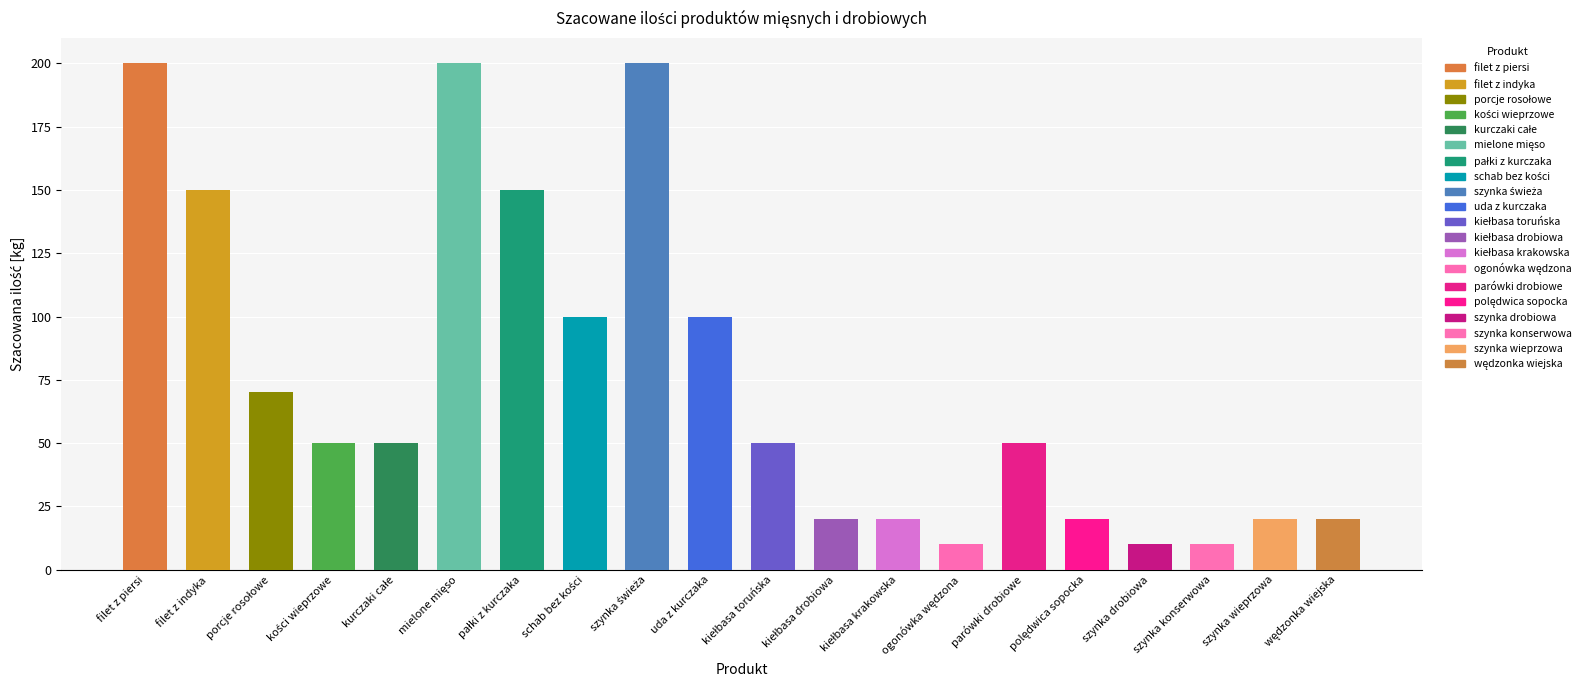

What is the difference between the maximum and minimum values?

190